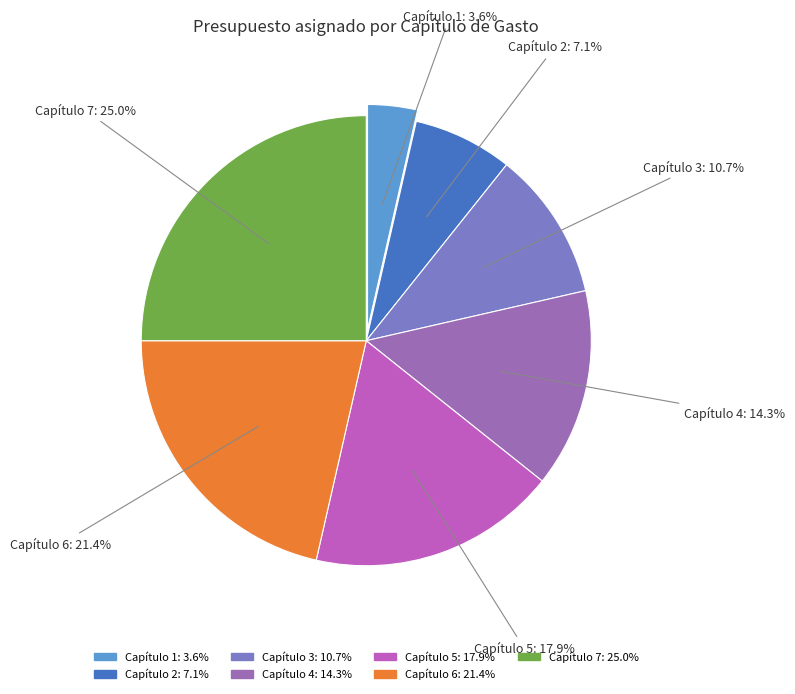

Between Capítulo 6 and Capítulo 7, which is larger?

Capítulo 7